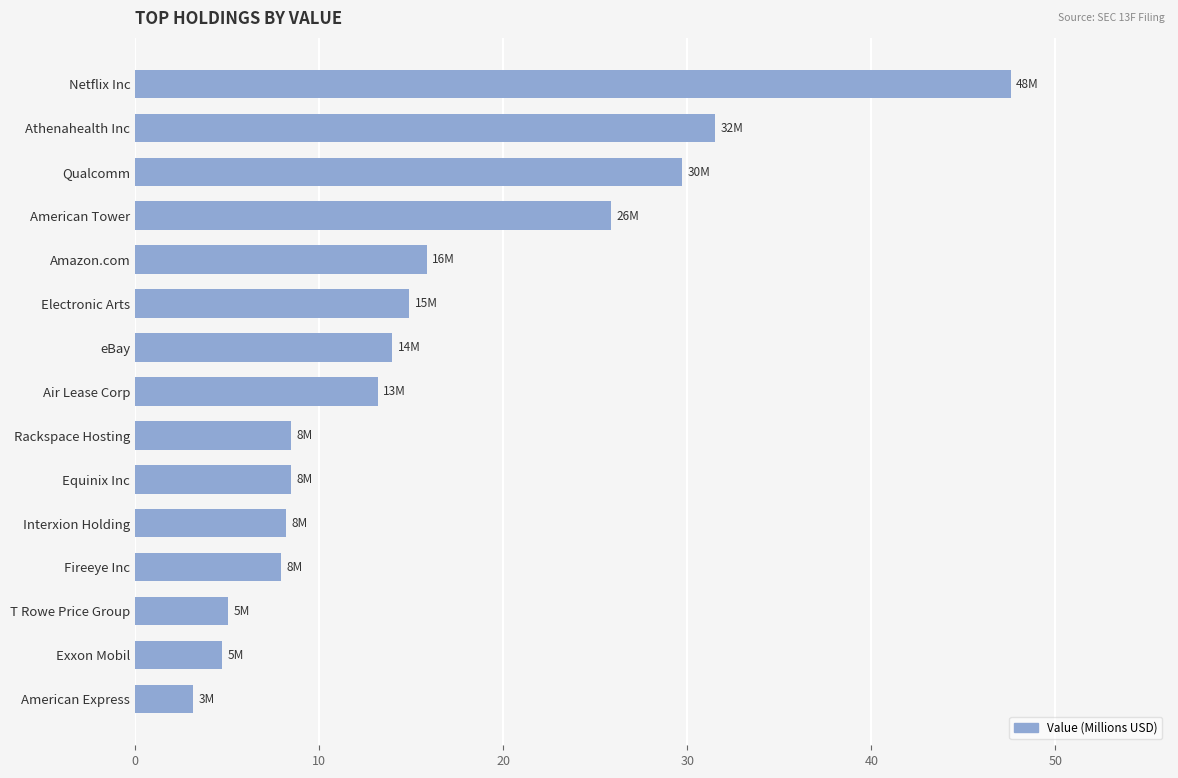

What is the average value?

15.9